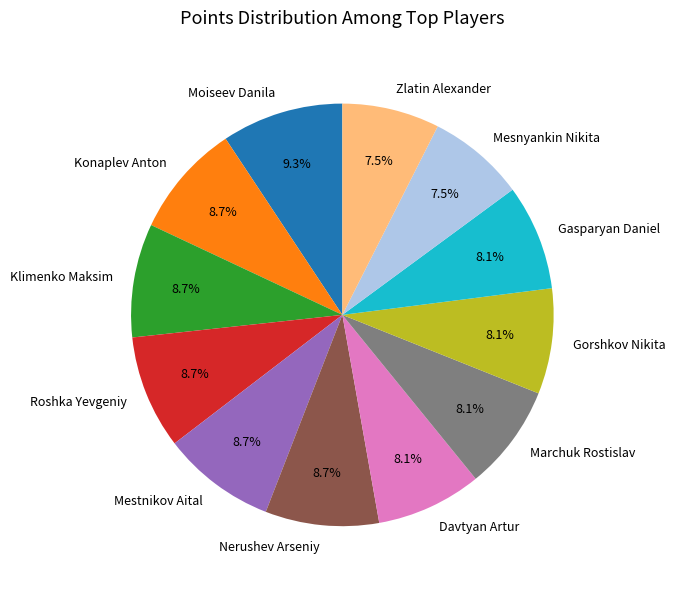

To the nearest percent, what is the combined percentage of Marchuk Rostislav and Zlatin Alexander?

16%